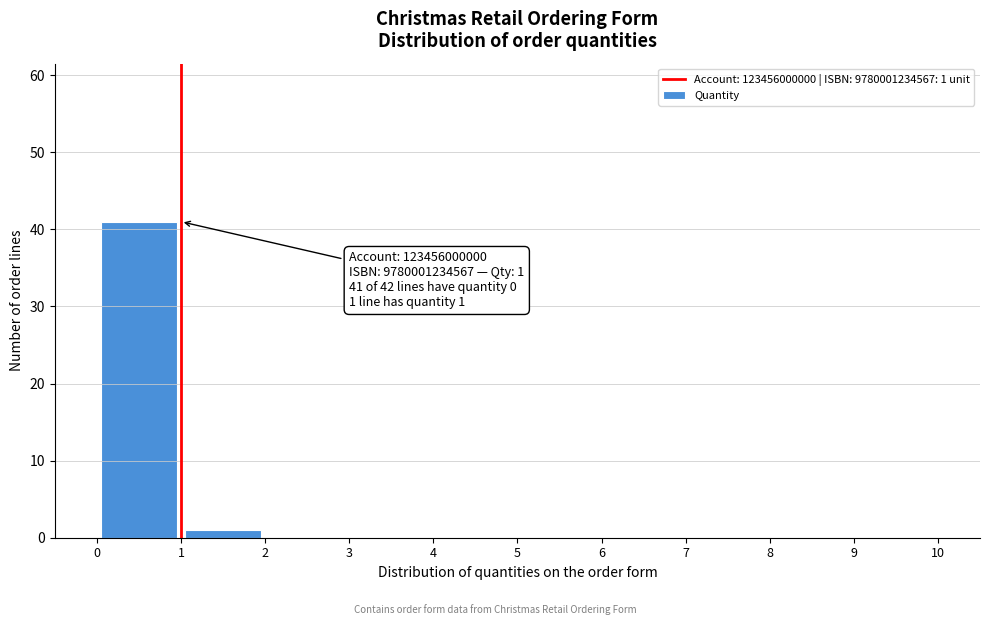

Which range on the x-axis has the tallest bar?

0 to 1